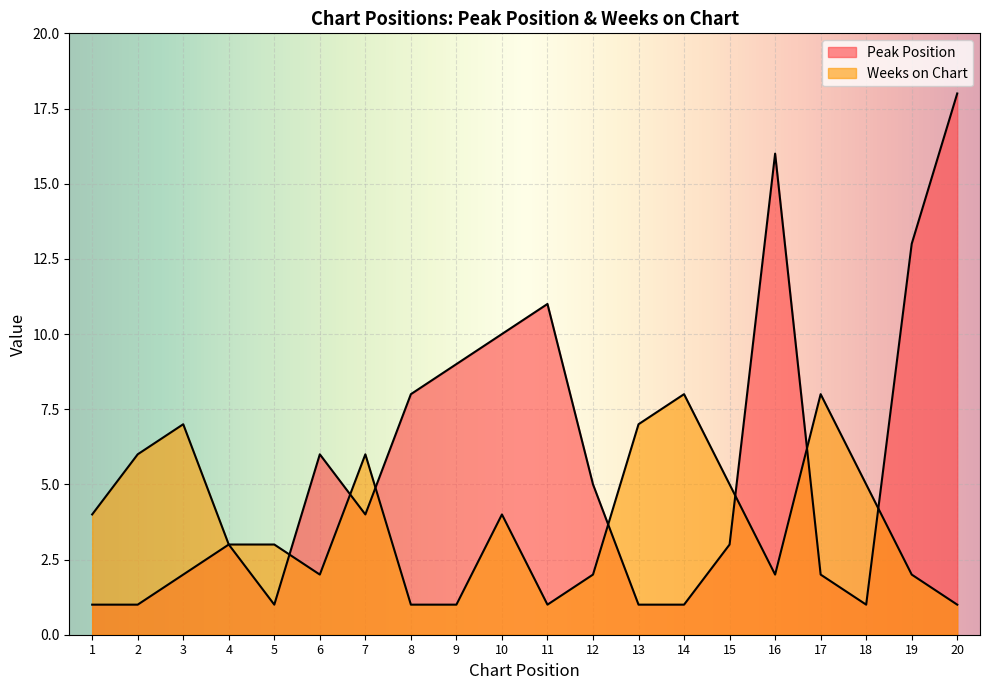

At which category does the chart reach its peak across all series?

20